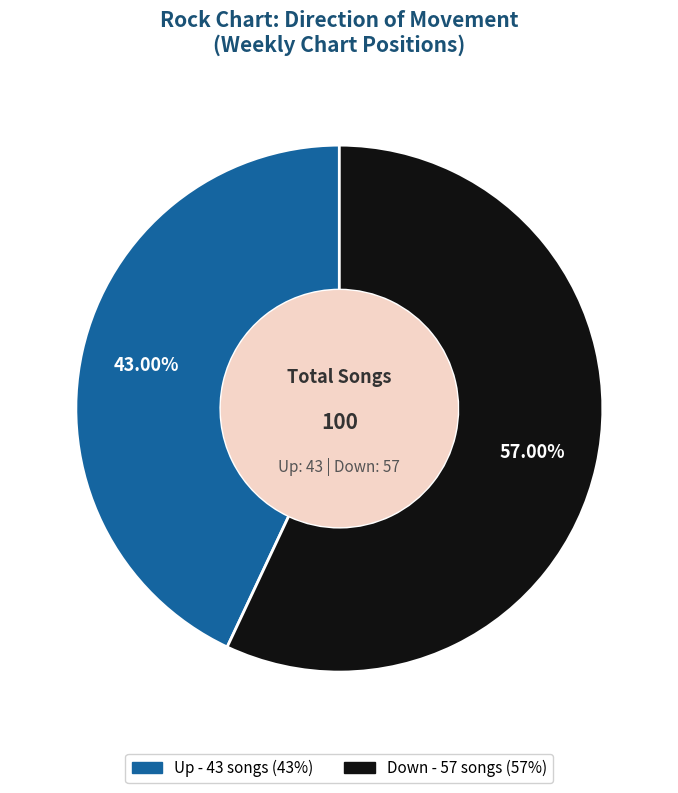

How many slices are in this pie chart?

2